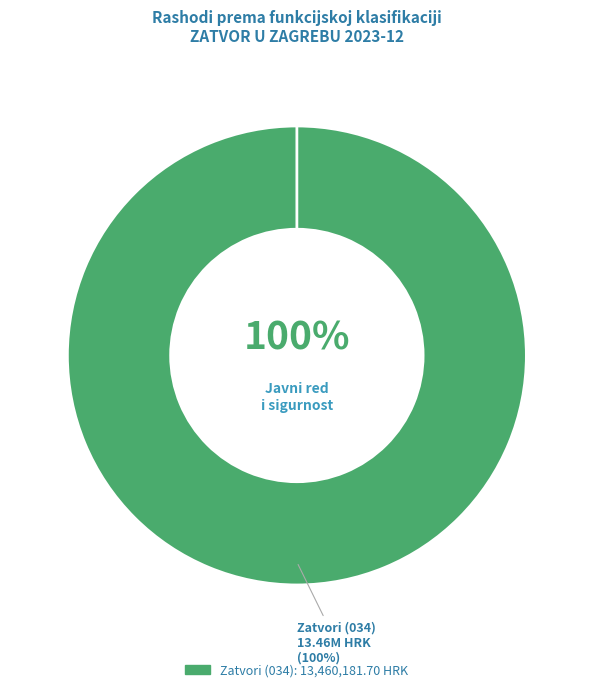

The Javni red i sigurnost slice represents 100% of the pie. True or false?

True